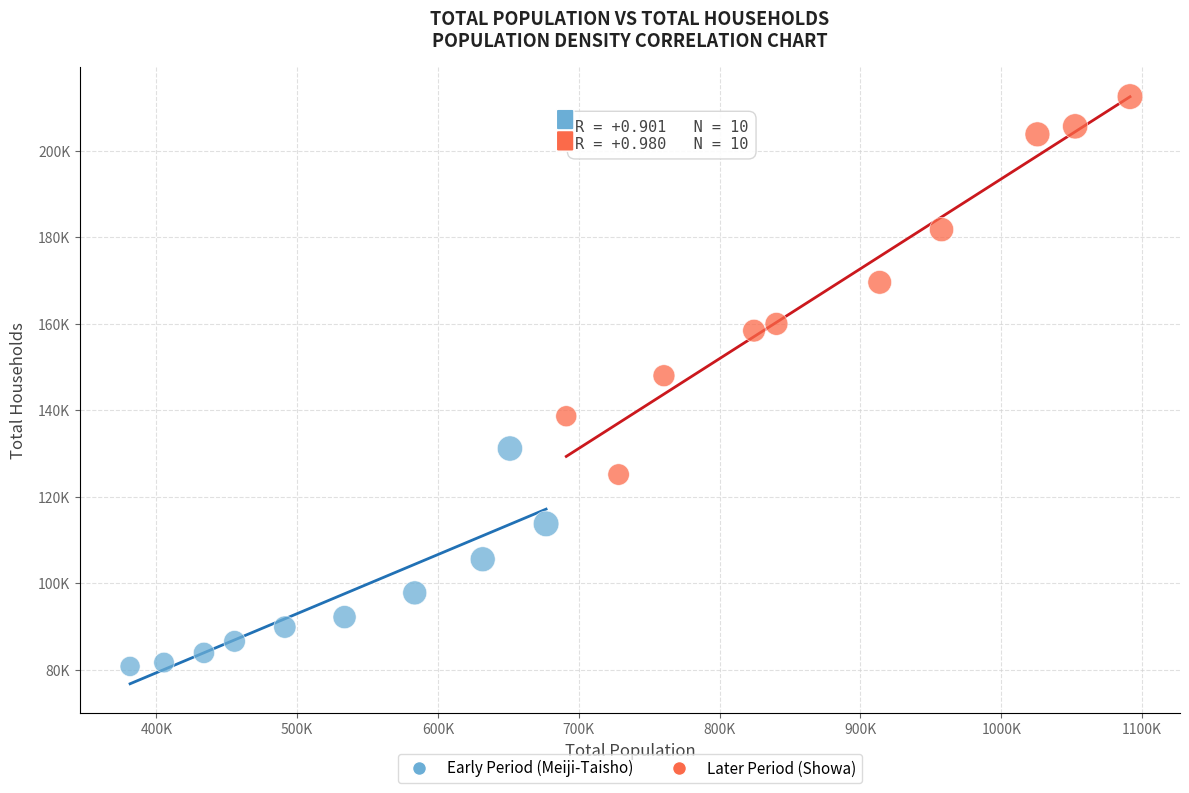

Which series contains the lowest Y value?

Early Period (Meiji-Taisho)